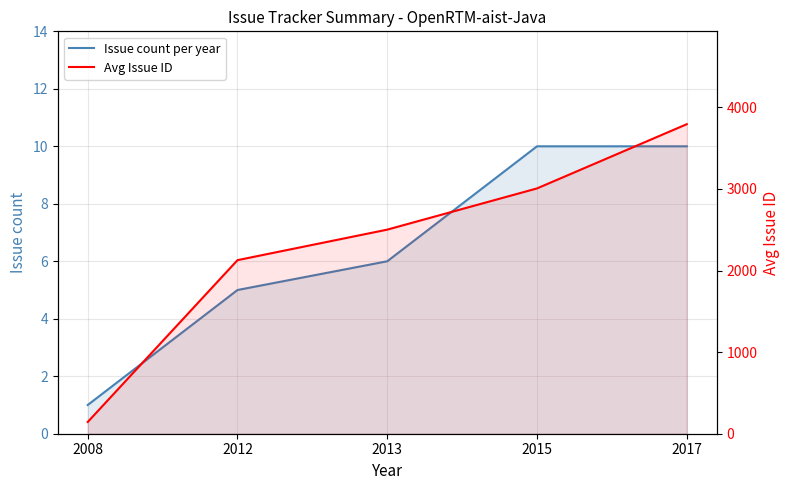

The Avg Issue ID series shows 3793 at 2017. True or false?

True